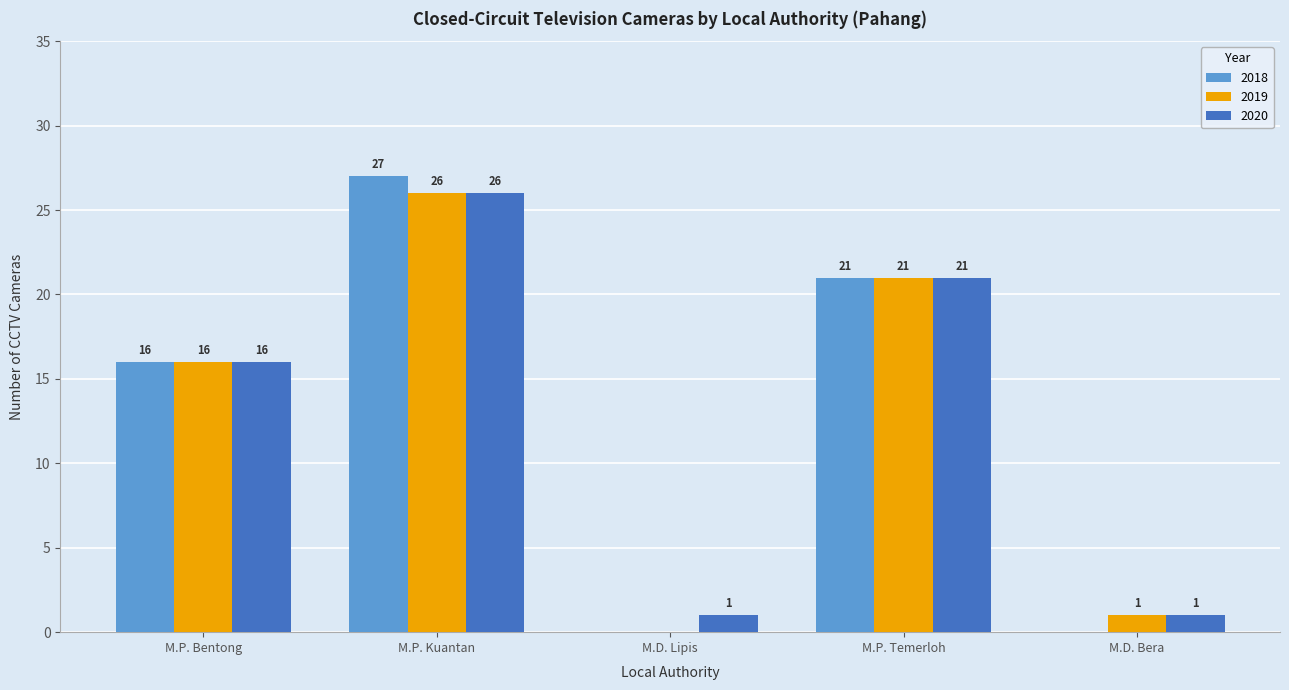

Reading right to left, transcribe all the data shown in this chart.

2018: M.D. Bera=0	M.P. Temerloh=21	M.D. Lipis=0	M.P. Kuantan=27	M.P. Bentong=16
2019: M.D. Bera=1	M.P. Temerloh=21	M.D. Lipis=0	M.P. Kuantan=26	M.P. Bentong=16
2020: M.D. Bera=1	M.P. Temerloh=21	M.D. Lipis=1	M.P. Kuantan=26	M.P. Bentong=16